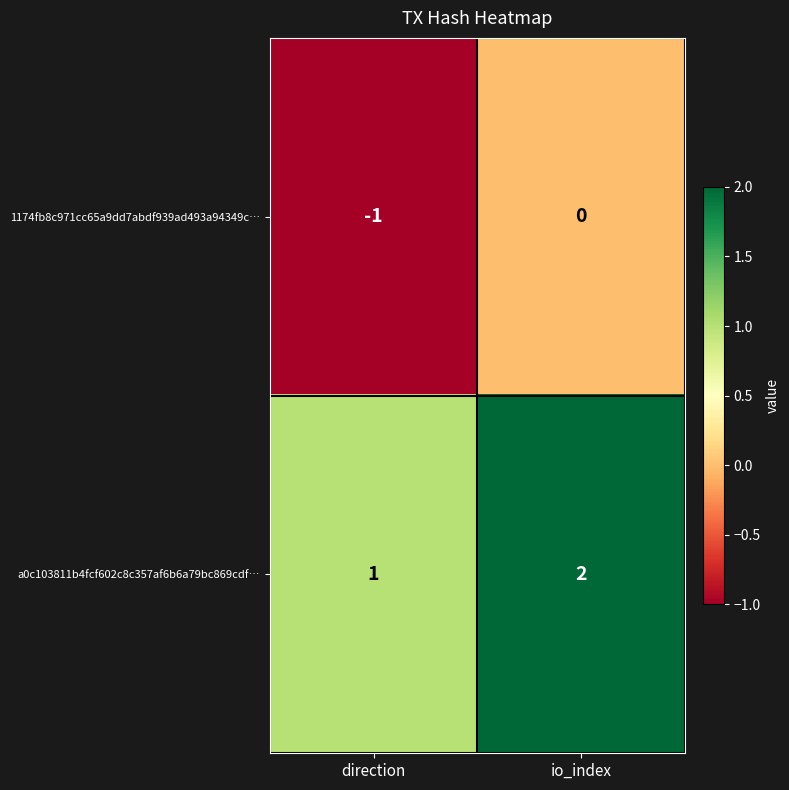

What is the sum of all a0c103811b4fcf602c8c357af6b6a79bc869cdf… values?

3